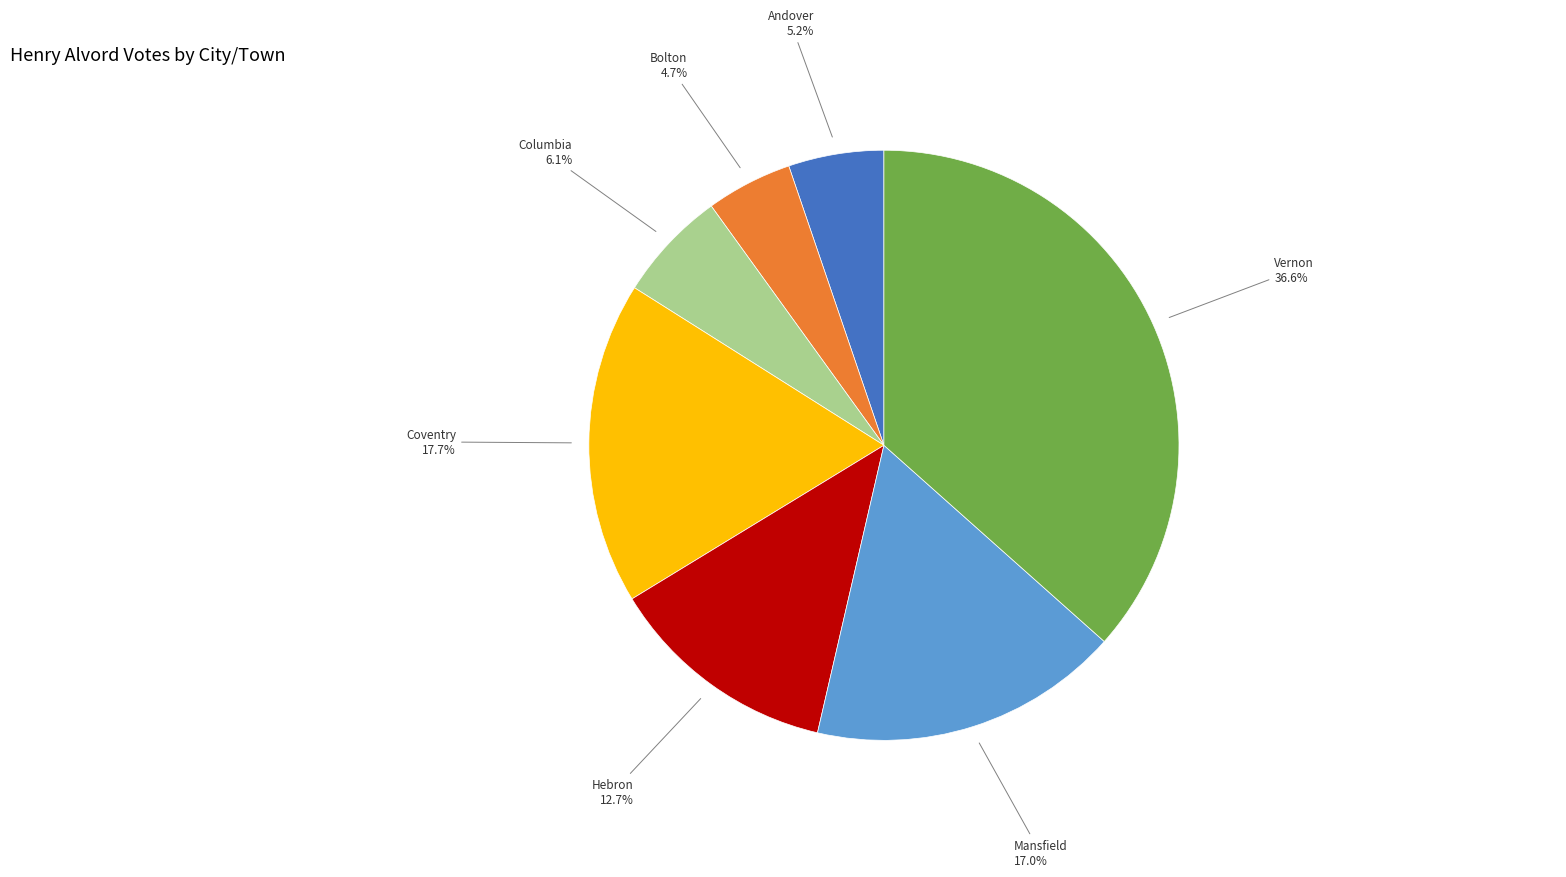

Which has a higher value, Columbia or Mansfield?

Mansfield